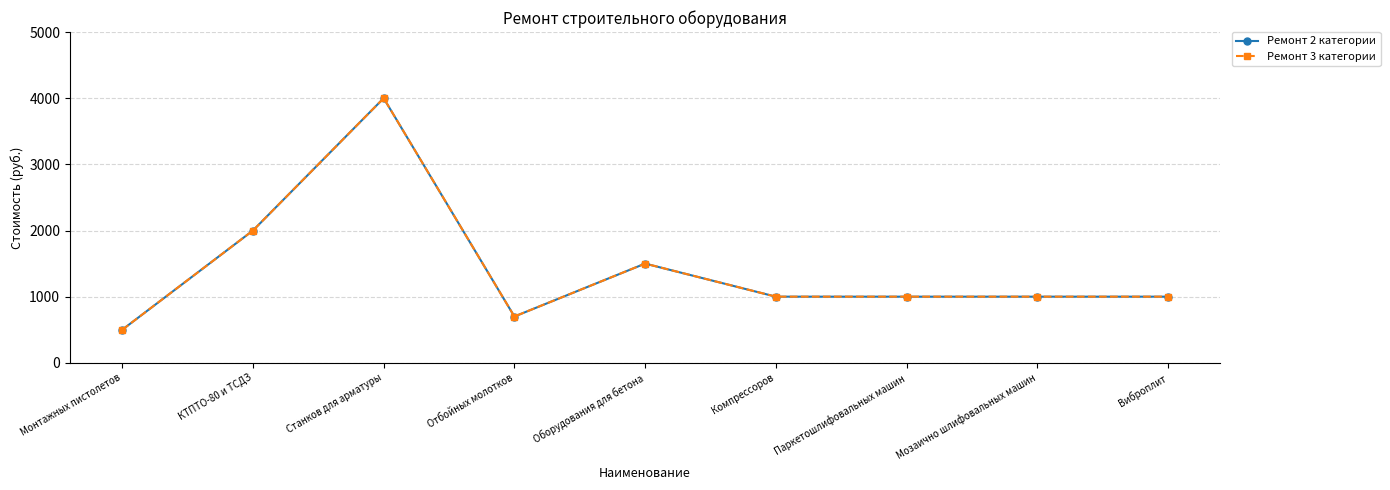

Reading left to right, list all the values displayed in this chart.

Ремонт 2 категории: Монтажных пистолетов=500	КТПТО-80 и ТСДЗ=2000	Станков для арматуры=4000	Отбойных молотков=700	Оборудования для бетона=1500	Компрессоров=1000	Паркетошлифовальных машин=1000	Мозаично шлифовальных машин=1000	Виброплит=1000
Ремонт 3 категории: Монтажных пистолетов=500	КТПТО-80 и ТСДЗ=2000	Станков для арматуры=4000	Отбойных молотков=700	Оборудования для бетона=1500	Компрессоров=1000	Паркетошлифовальных машин=1000	Мозаично шлифовальных машин=1000	Виброплит=1000